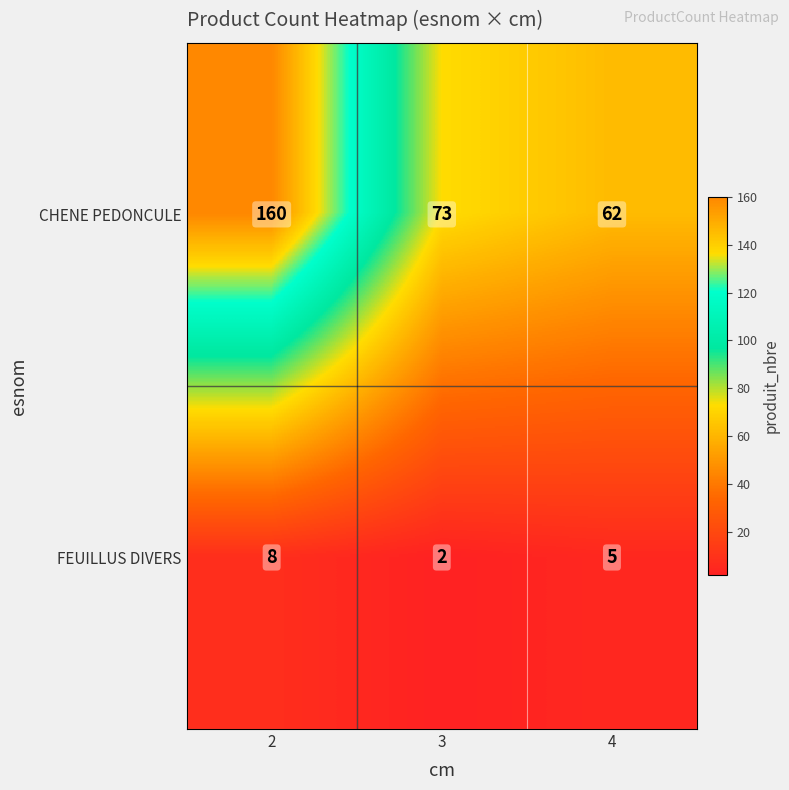

Which category has the lowest value across all series?

3